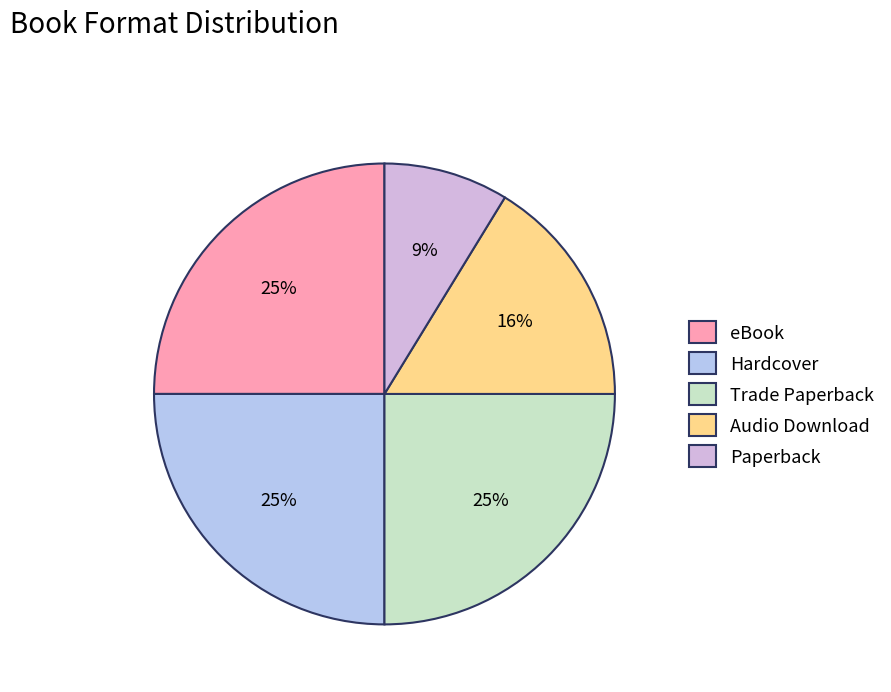

Is the sum of Audio Download and Trade Paperback greater than half?

No